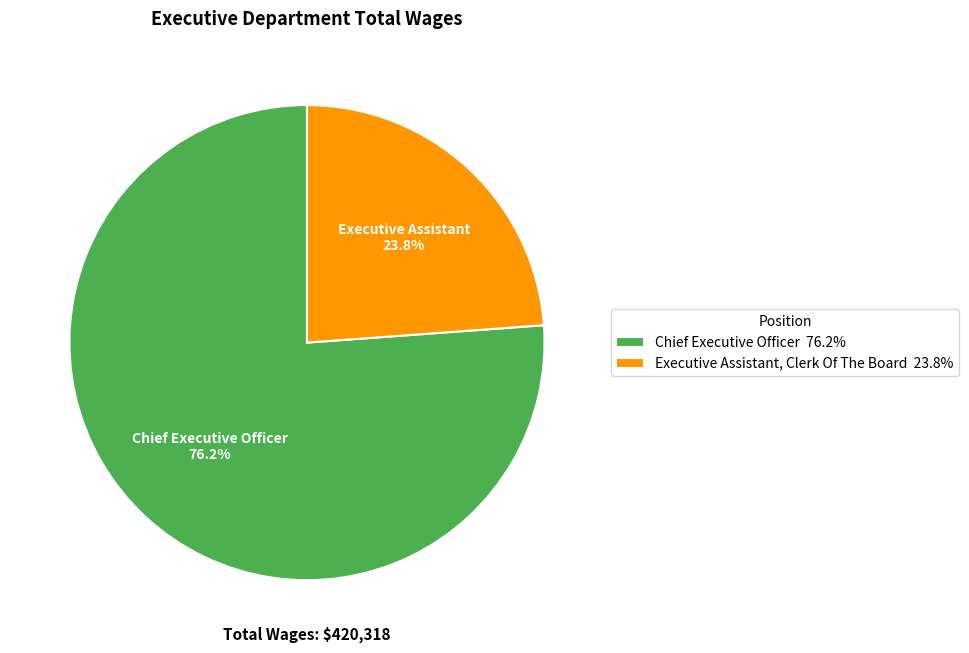

Between Executive Assistant, Clerk Of The Board and Chief Executive Officer, which is larger?

Chief Executive Officer